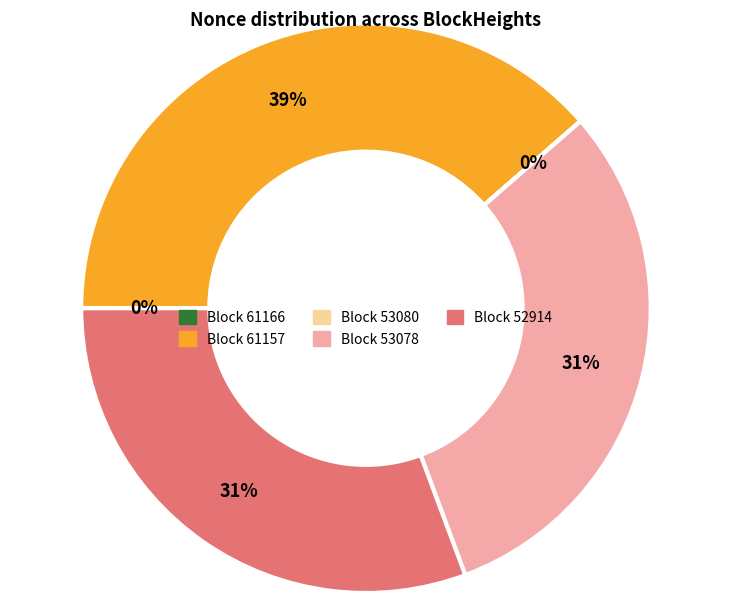

To the nearest percent, what is the average slice percentage?

20%